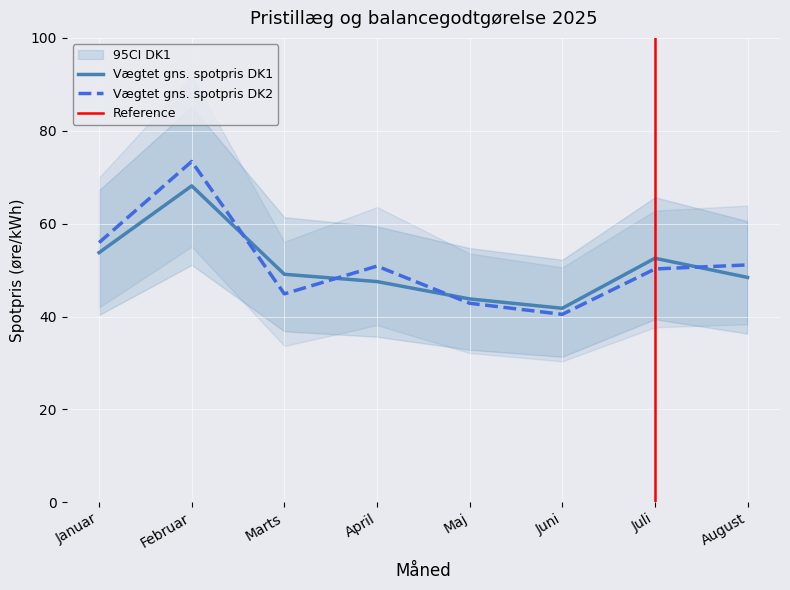

True or false: Vægtet gns. spotpris DK1 has more than 0 interior local peaks.

True